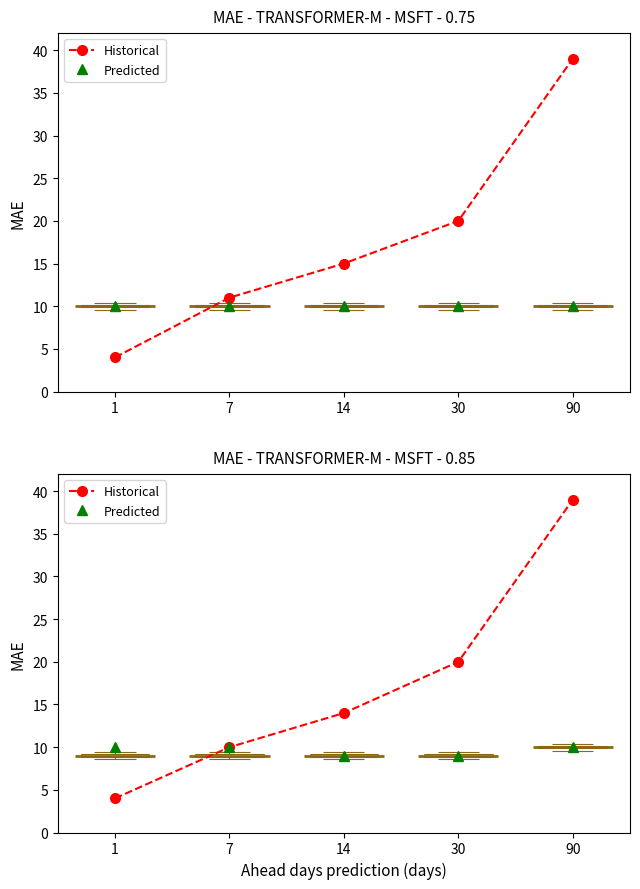

How many categories are shown in the chart?

5